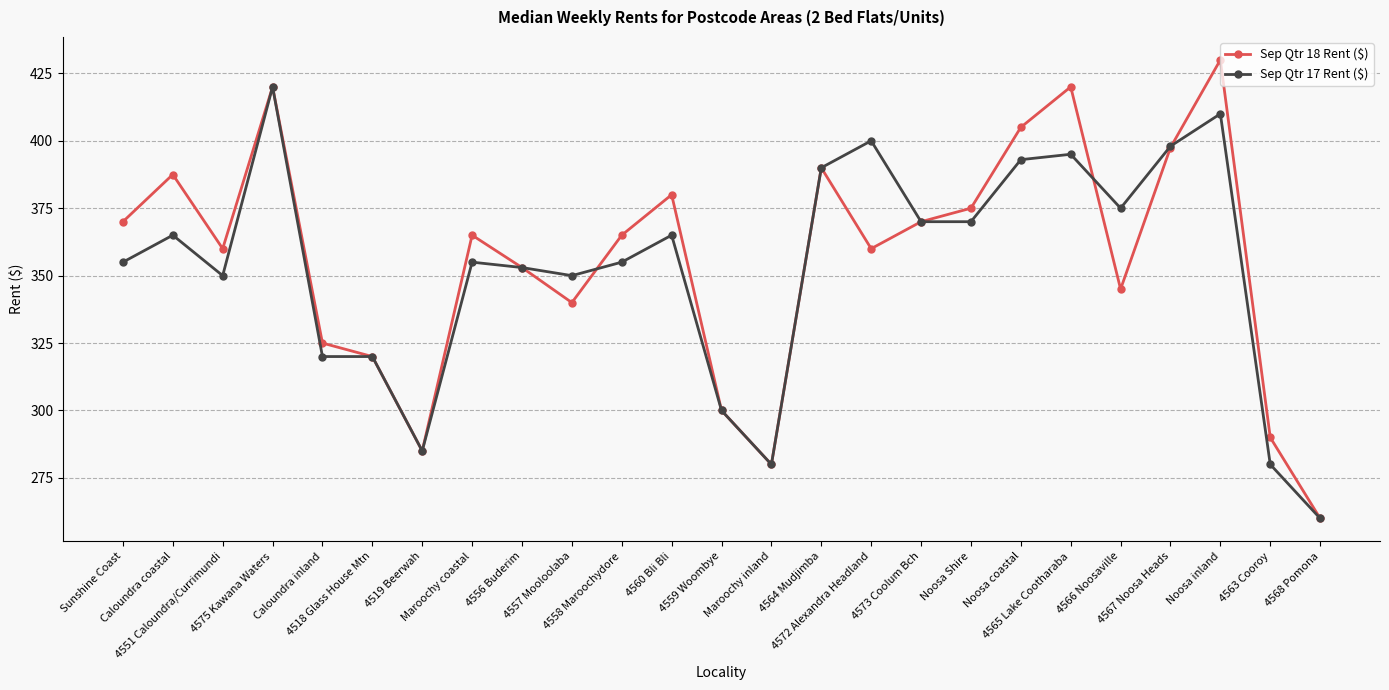

How many interior local valleys does the Sep Qtr 18 Rent ($) series have?

6